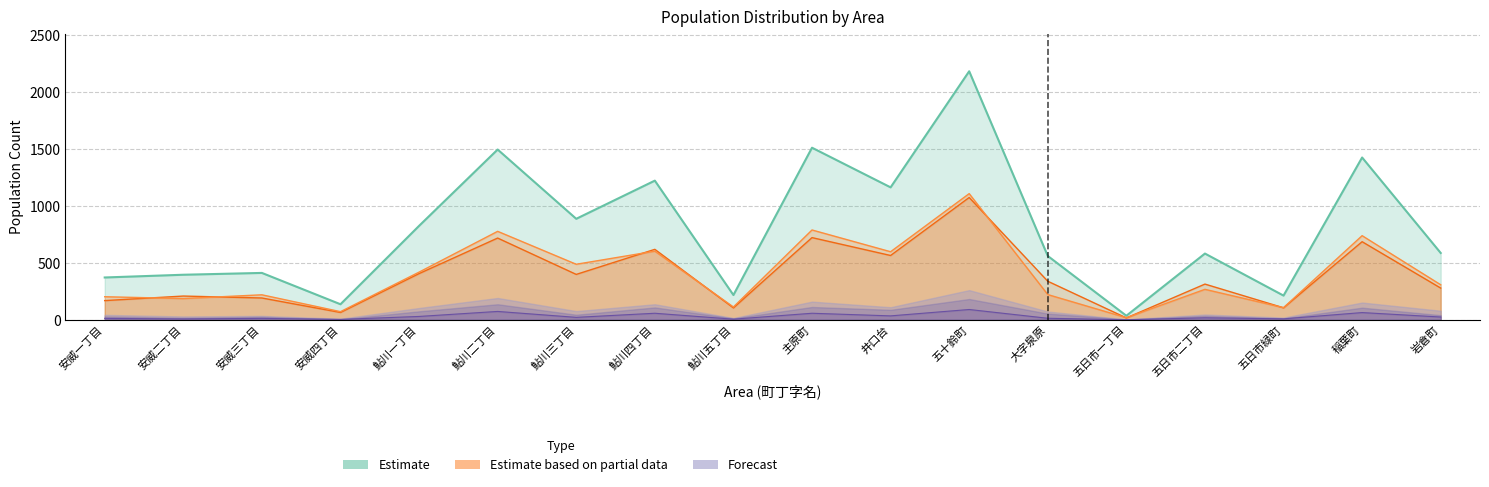

True or false: 女総数 and 総数 cross at least once.

False